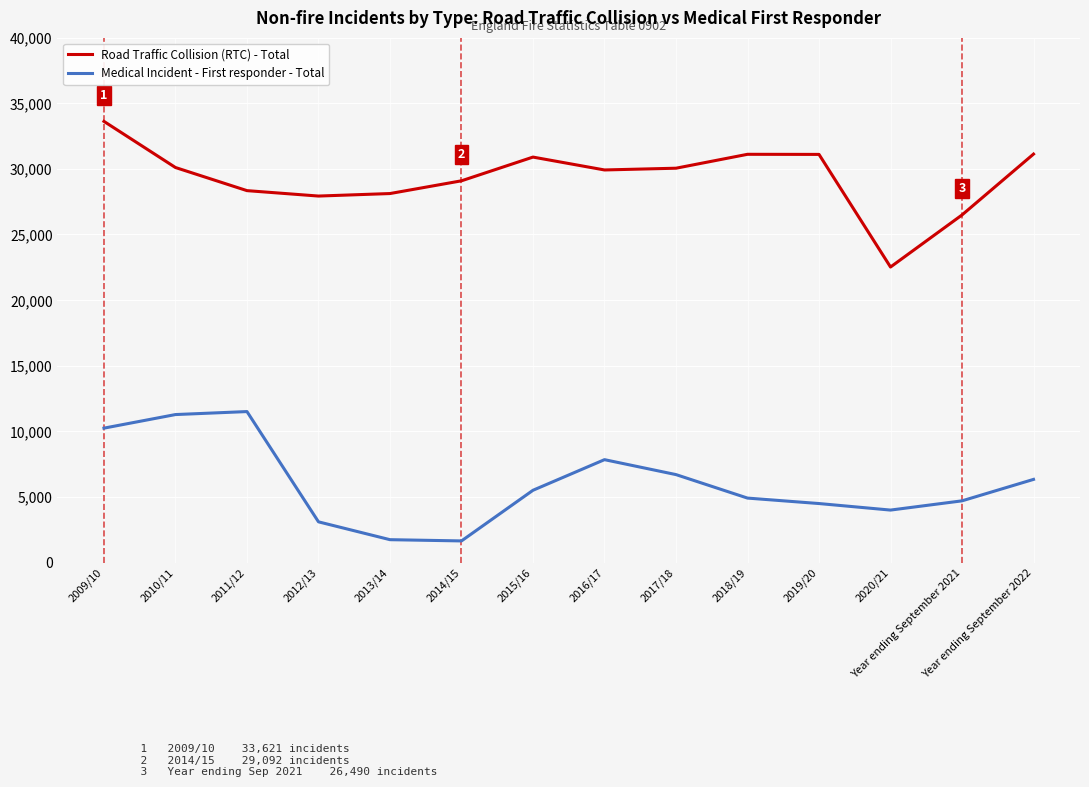

The value of Medical Incident - First responder - Total at 2014/15 is 1645. True or false?

True